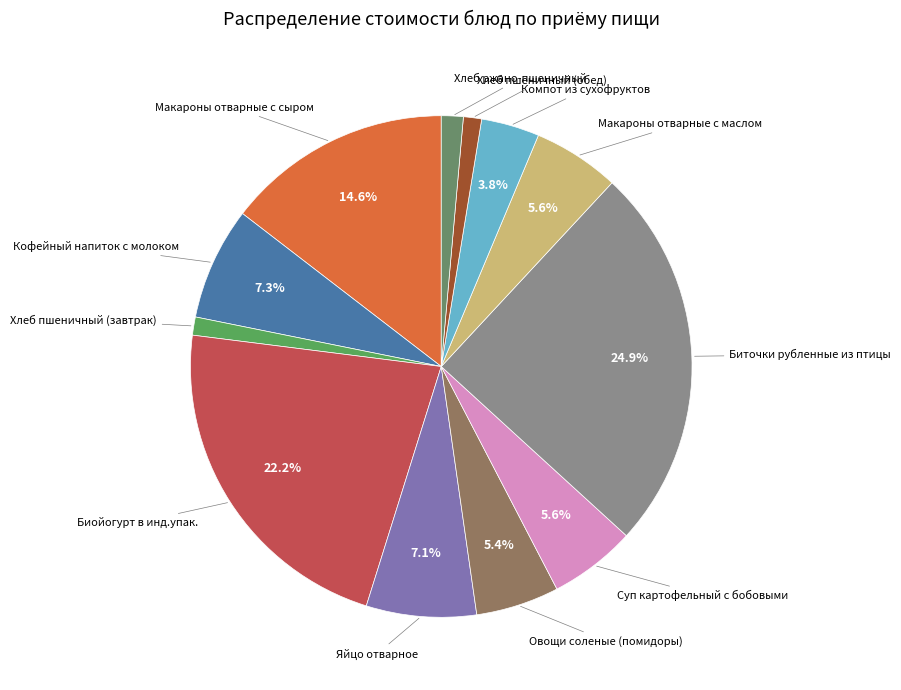

How many segments does this pie chart have?

12